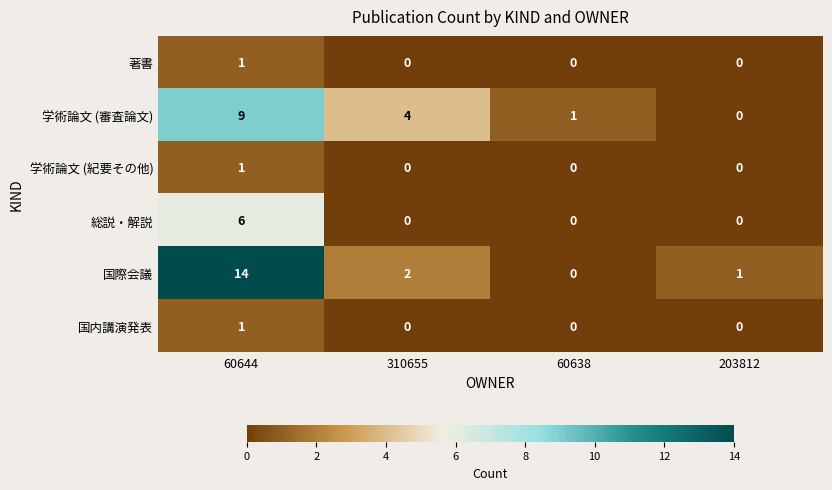

Reading left to right, what are all the values shown in this chart?

著書: 60644=1	310655=0	60638=0	203812=0
学術論文 (審査論文): 60644=9	310655=4	60638=1	203812=0
学術論文 (紀要その他): 60644=1	310655=0	60638=0	203812=0
総説・解説: 60644=6	310655=0	60638=0	203812=0
国際会議: 60644=14	310655=2	60638=0	203812=1
国内講演発表: 60644=1	310655=0	60638=0	203812=0